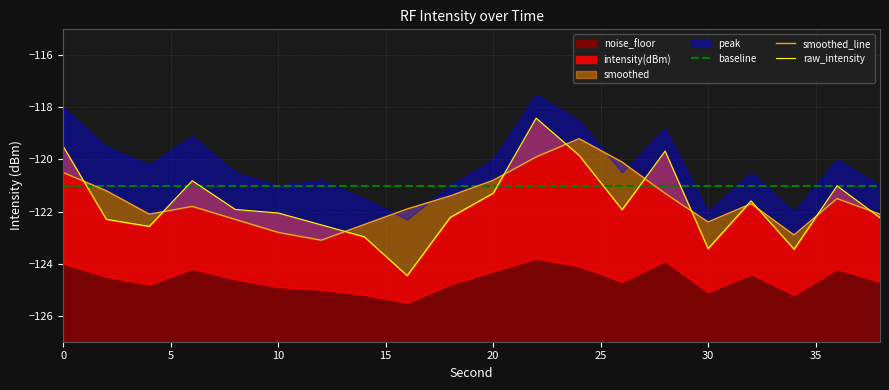

In raw_intensity, how many points are lower than both neighbors (excluding endpoints)?

5